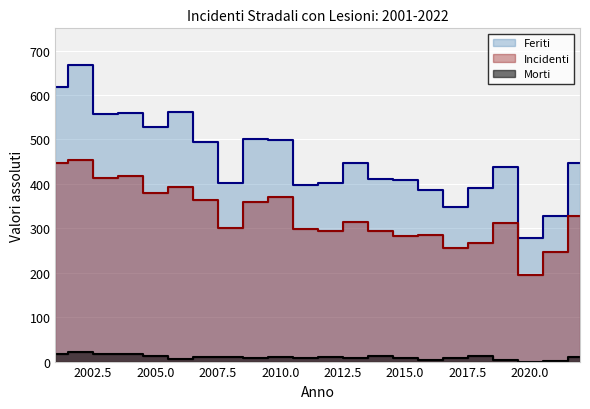

List the labels in order of Feriti value, smallest first.

2020, 2021, 2017, 2016, 2018, 2011, 2012, 2008, 2015, 2014, 2019, 2022, 2013, 2007, 2010, 2009, 2005, 2003, 2004, 2006, 2001, 2002